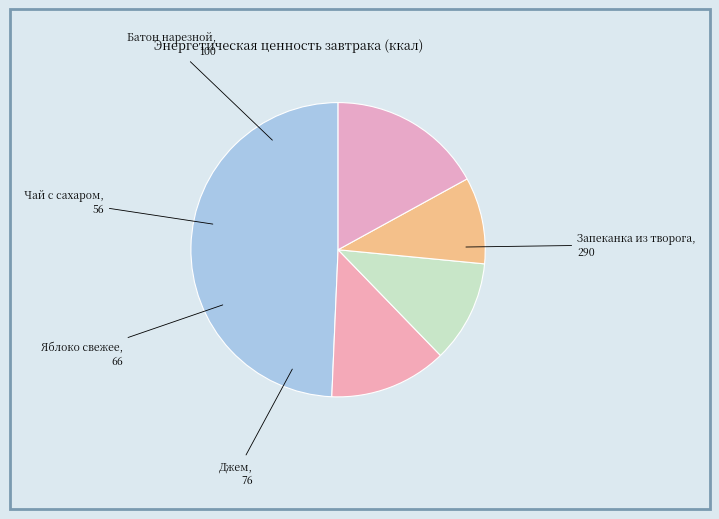

What is the largest slice in the pie chart?

Запеканка из творога